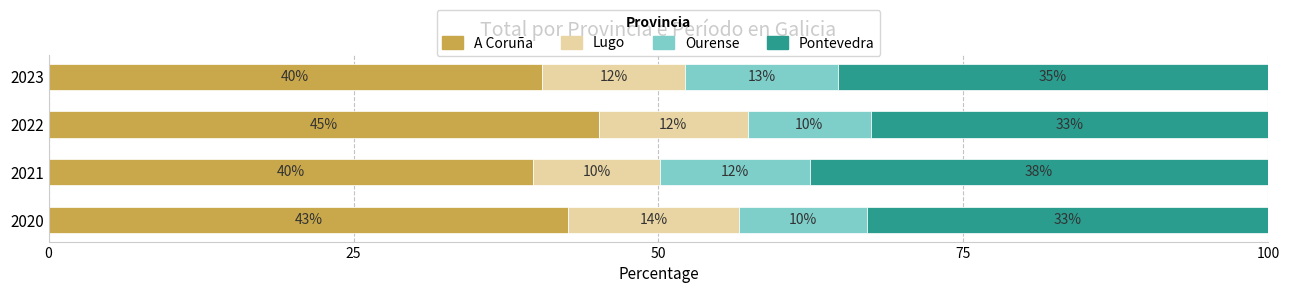

What are all the series names shown in the legend?

A Coruña, Lugo, Ourense, Pontevedra